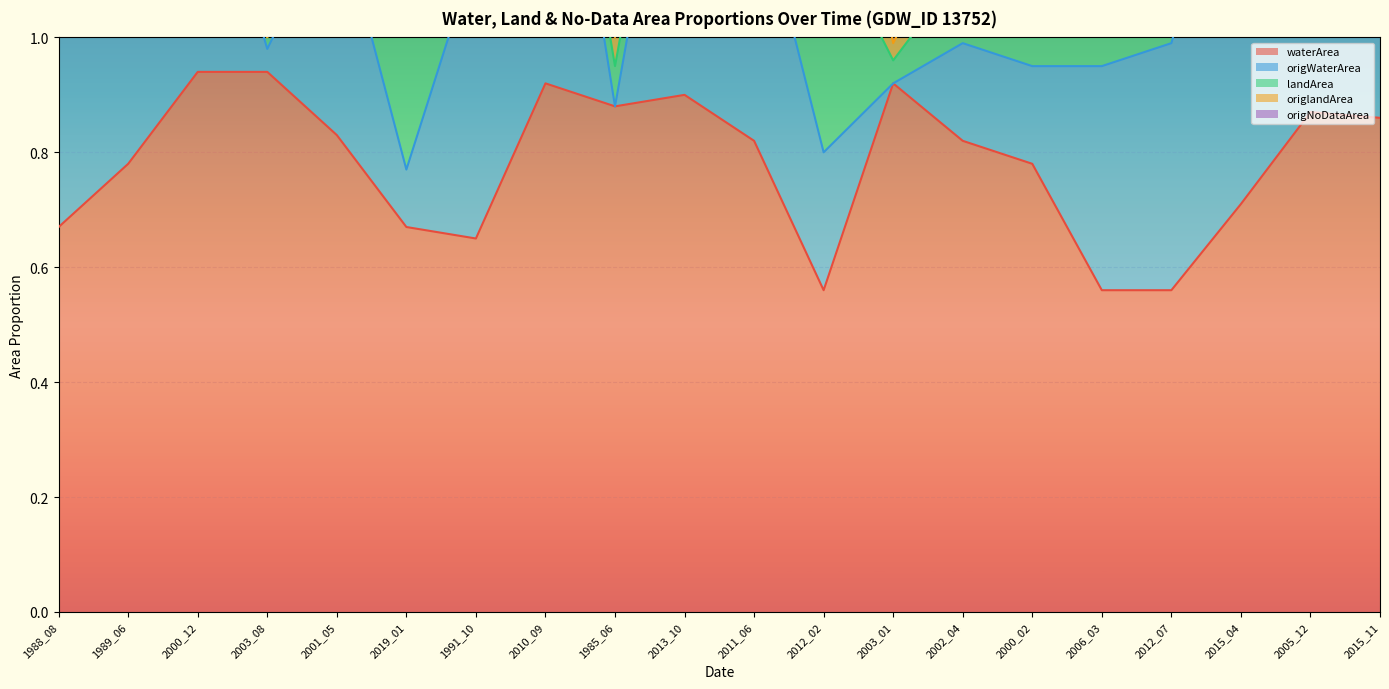

Is it true that waterArea equals 0.9 at 2013_10?

True